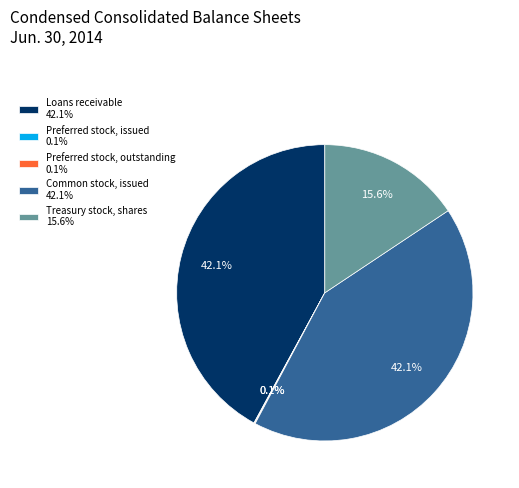

What percentage is the Loans receivable slice, to the nearest percent?

42%